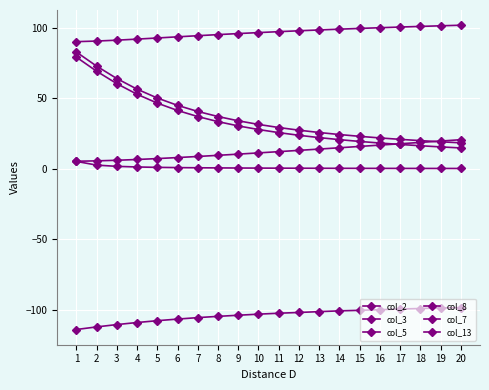

What is the value of the col_13 point at the 10th from the left?

-103.2